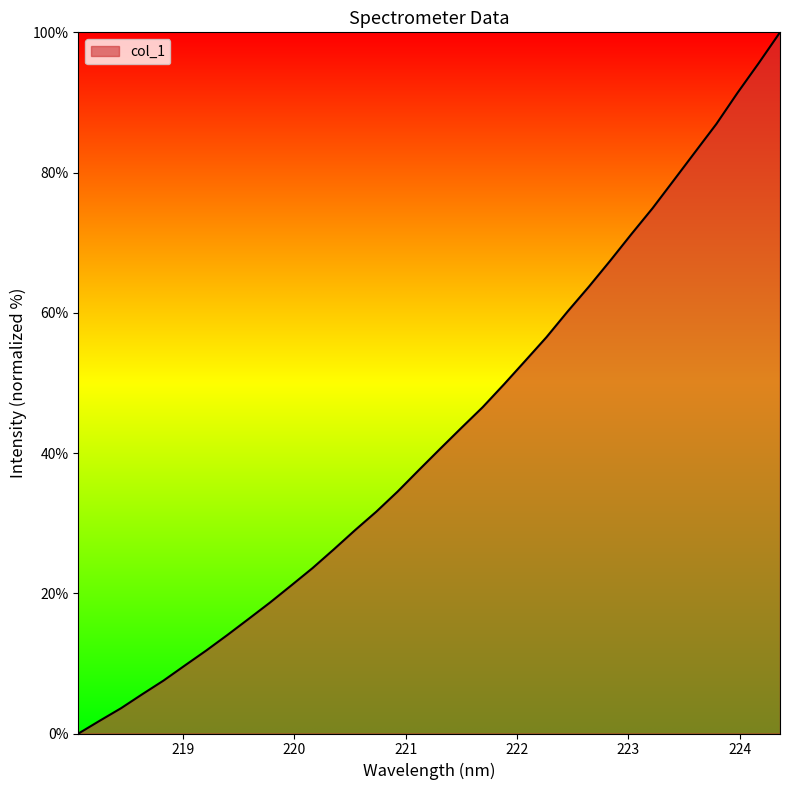

Does the chart display data point markers on the line(s)?

No